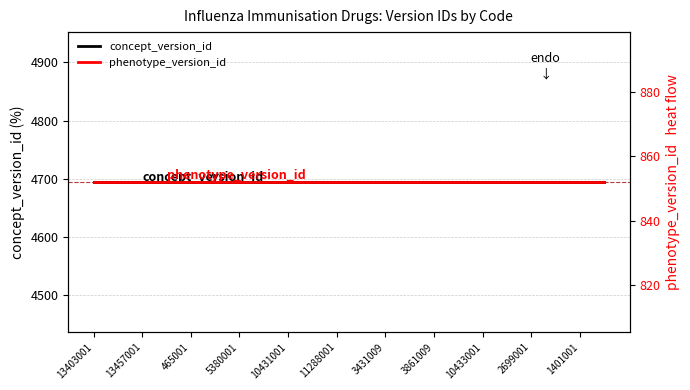

Which series changed the most between 11 and 13?

concept_version_id